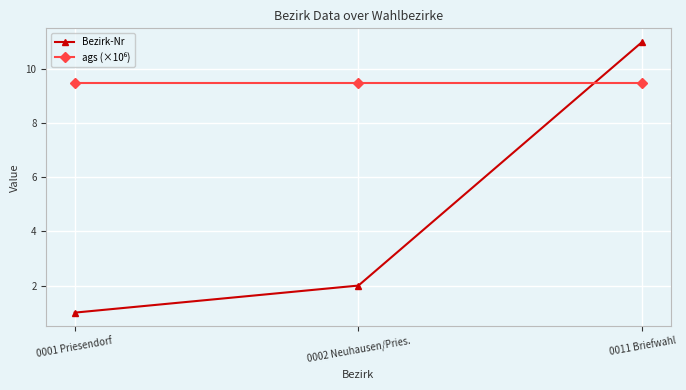

Which series has the widest spread of values?

Bezirk-Nr